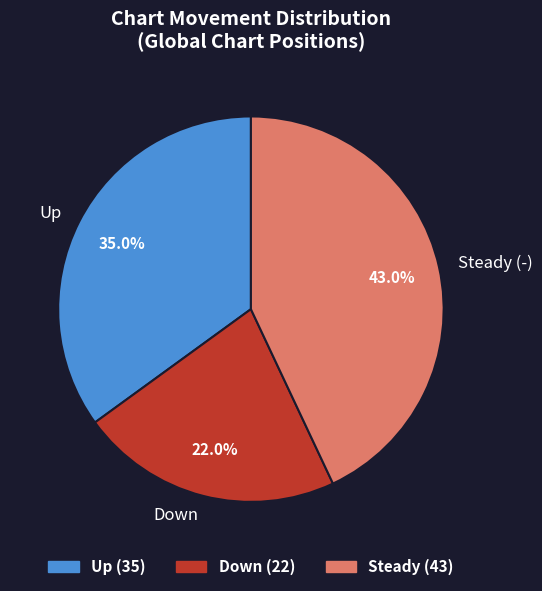

Approximately how many times larger is the value at Down compared to Steady (-)?

0.5